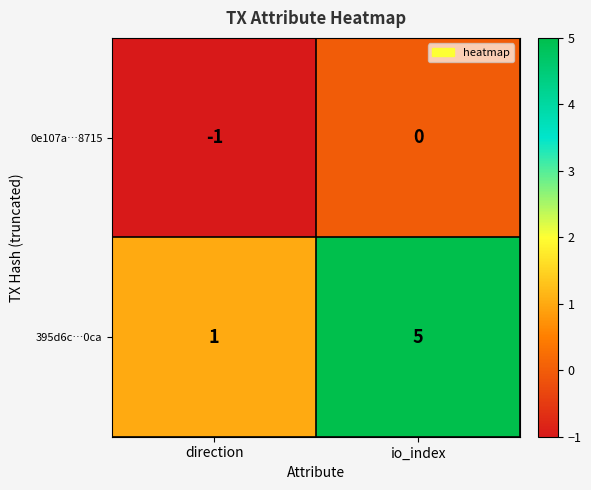

Which series changed the most between direction and io_index?

395d6c…0ca